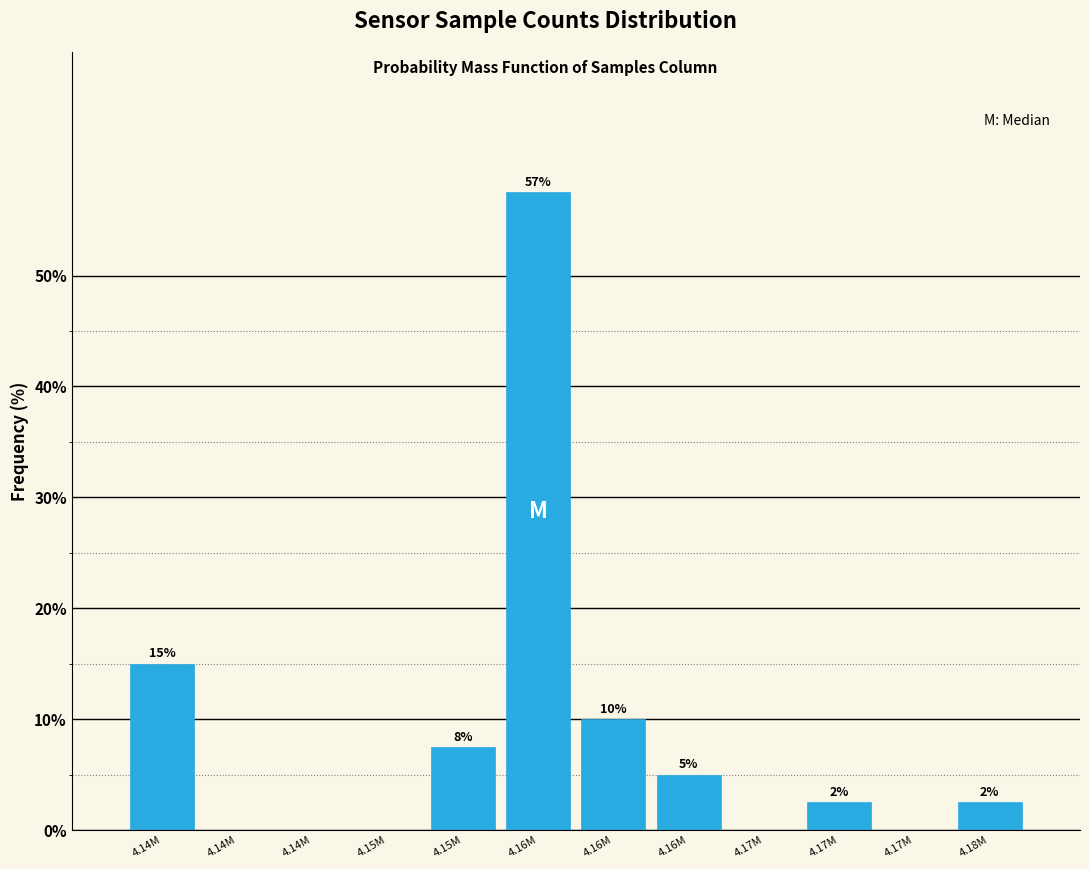

Are the bars horizontal?

No